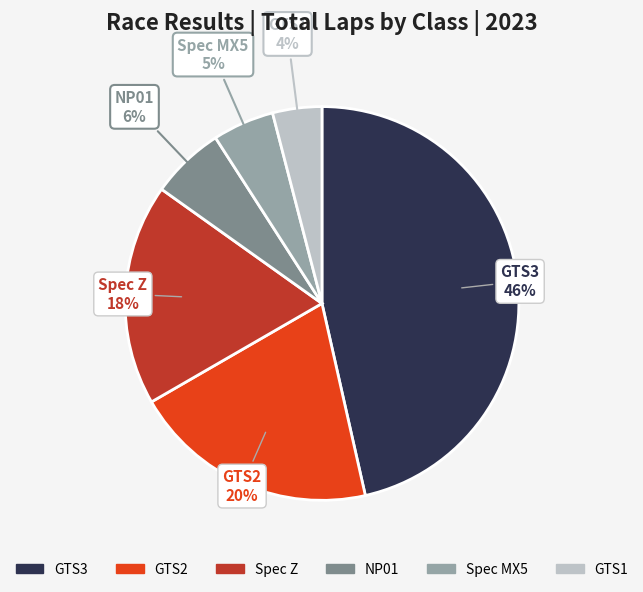

To the nearest percent, what is the average slice percentage?

17%